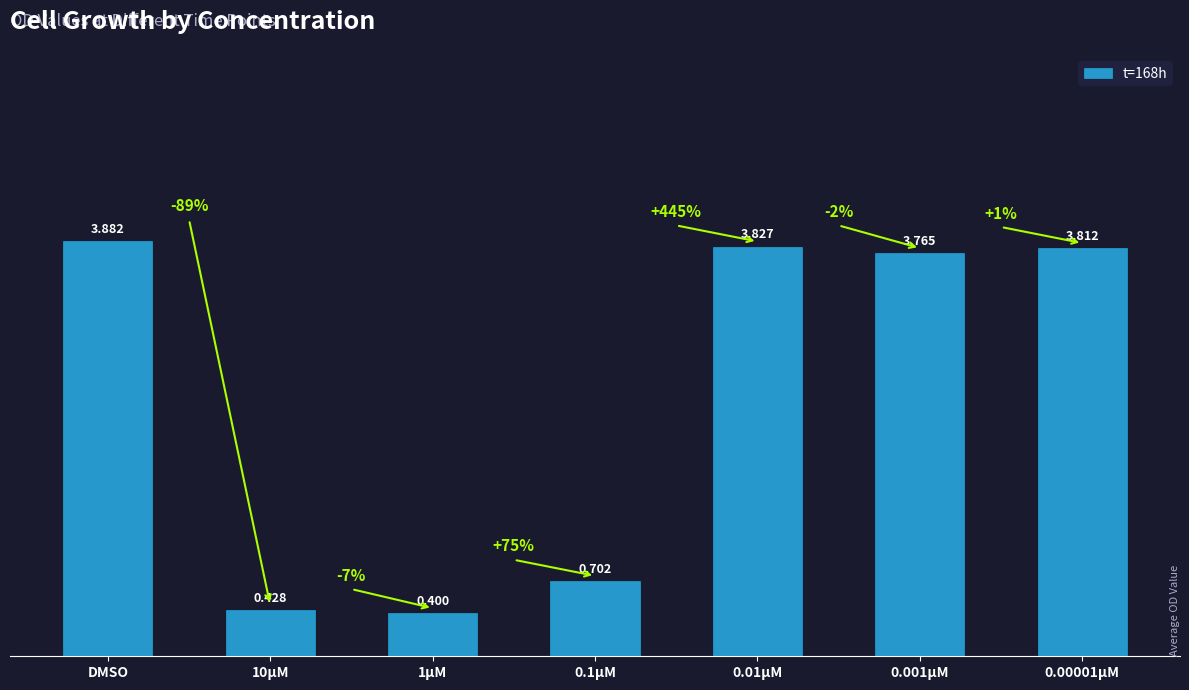

At which label does the data first exceed 3?

DMSO